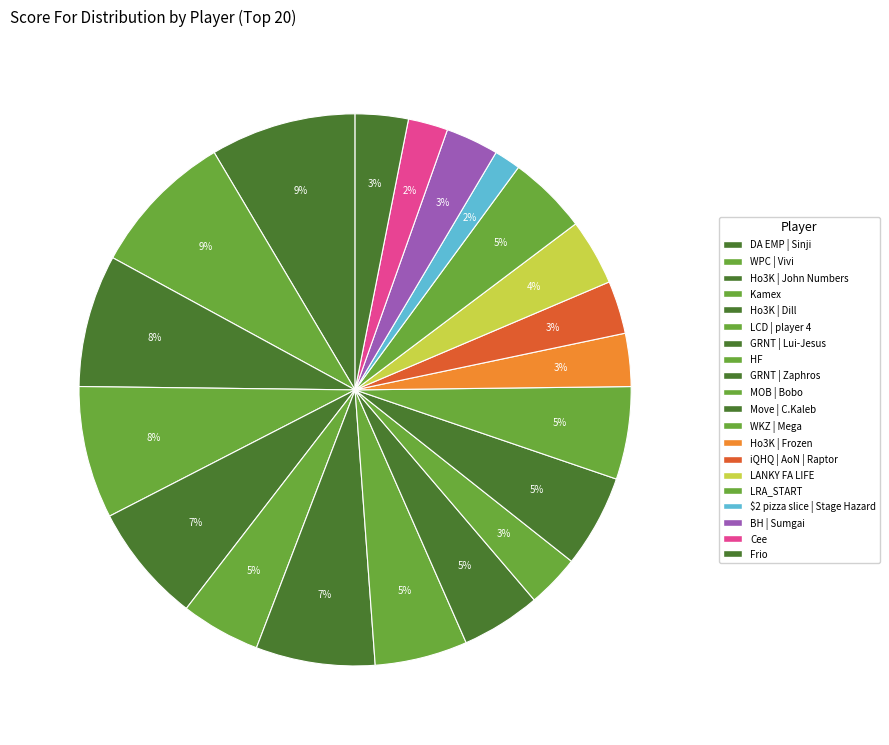

Does Kamex represent more than half of the total?

No